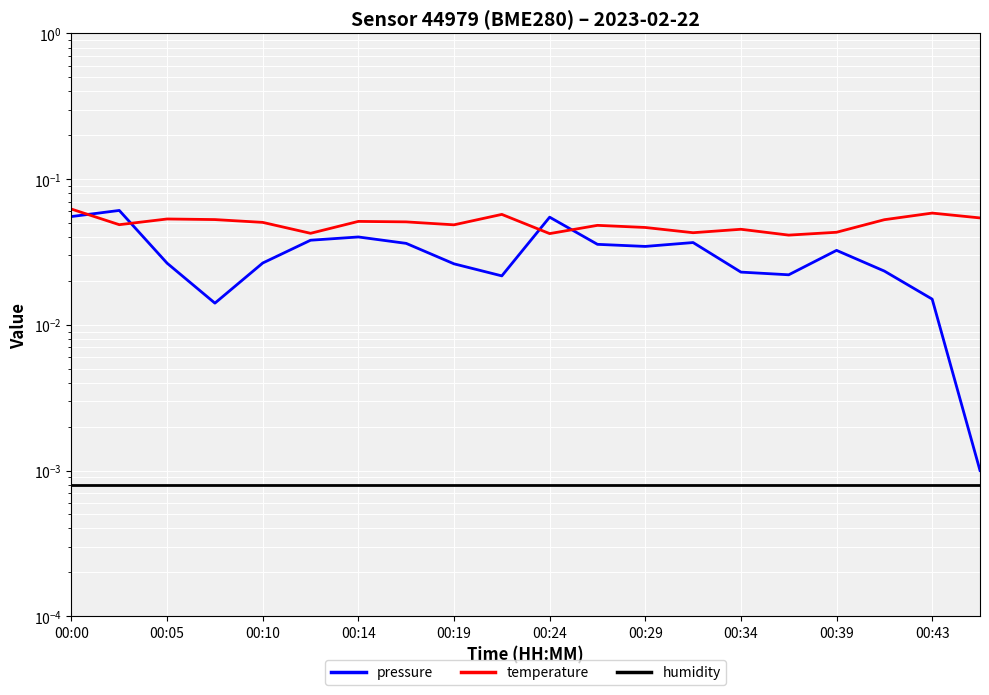

What position from the right is 11?

9